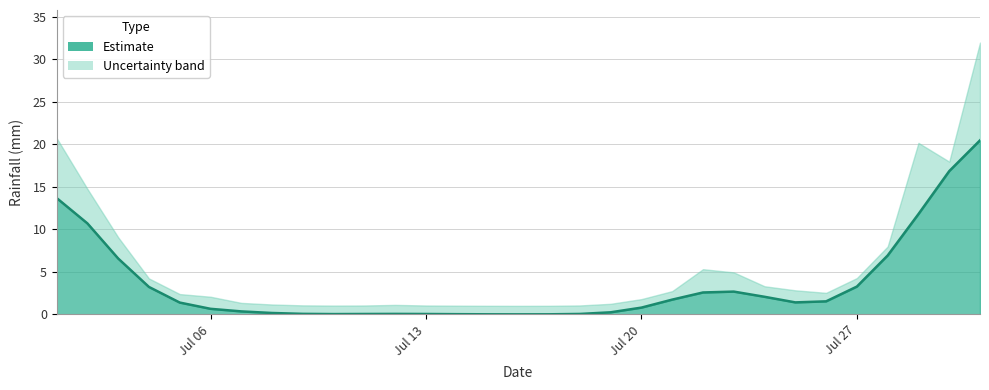

How many lines are shown in the chart?

1